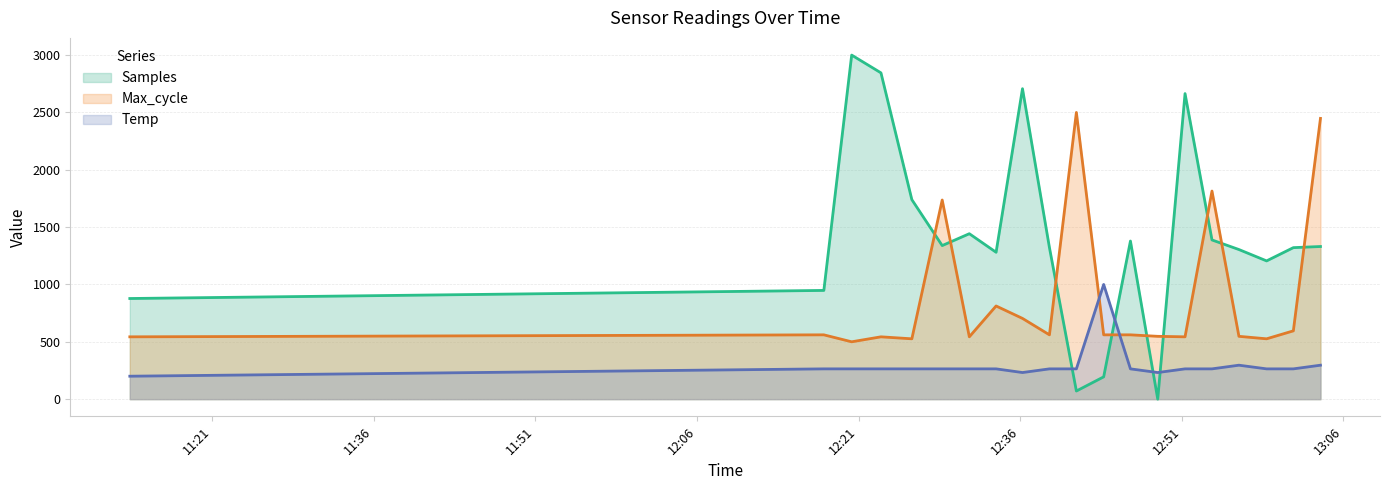

What is the difference between the maximum and minimum values in the Samples series?

3000.0